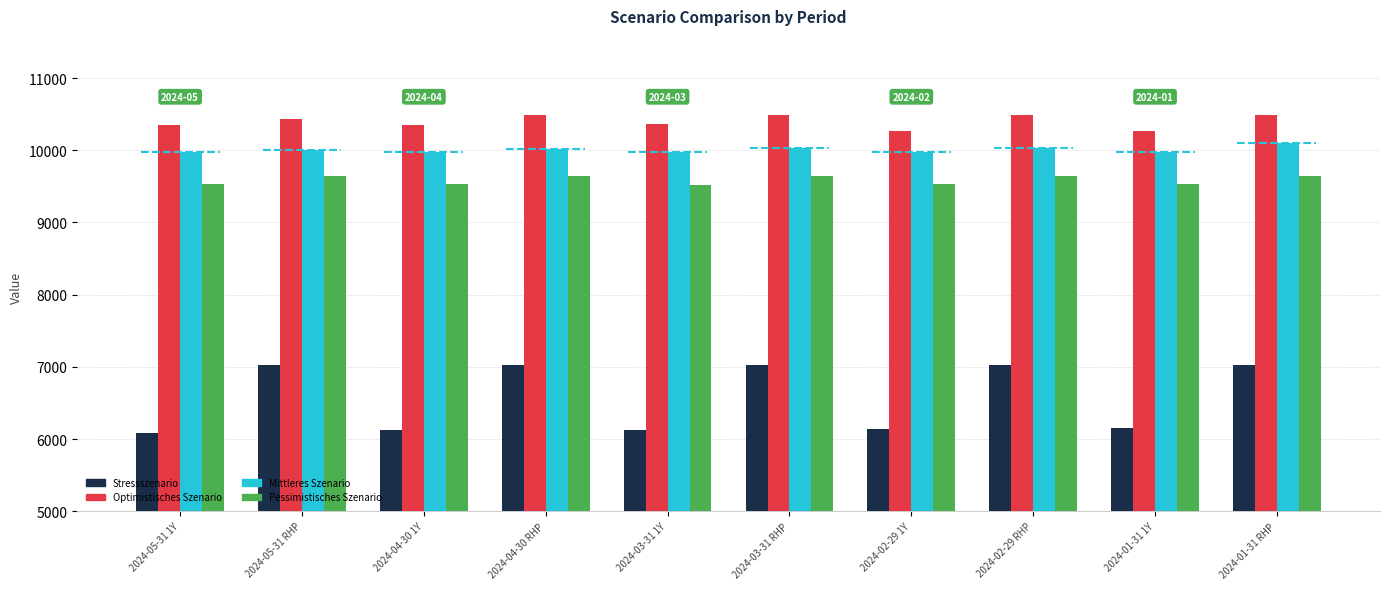

The Stressszenario series shows 4353 at 2024-04-30 RHP. True or false?

False